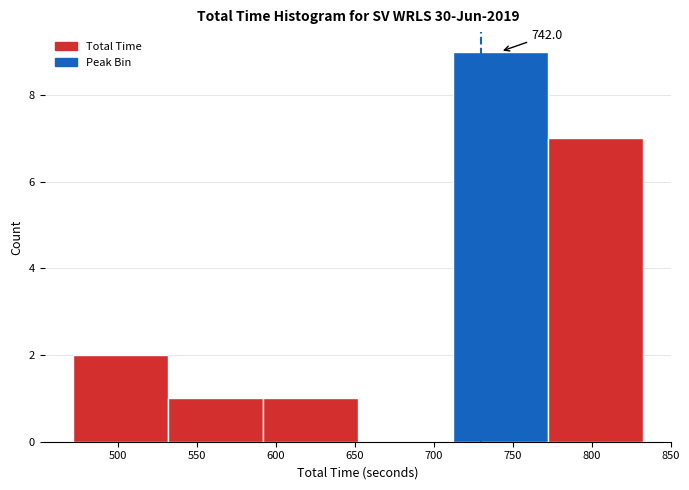

Which range on the x-axis has the tallest bar?

710 to 770